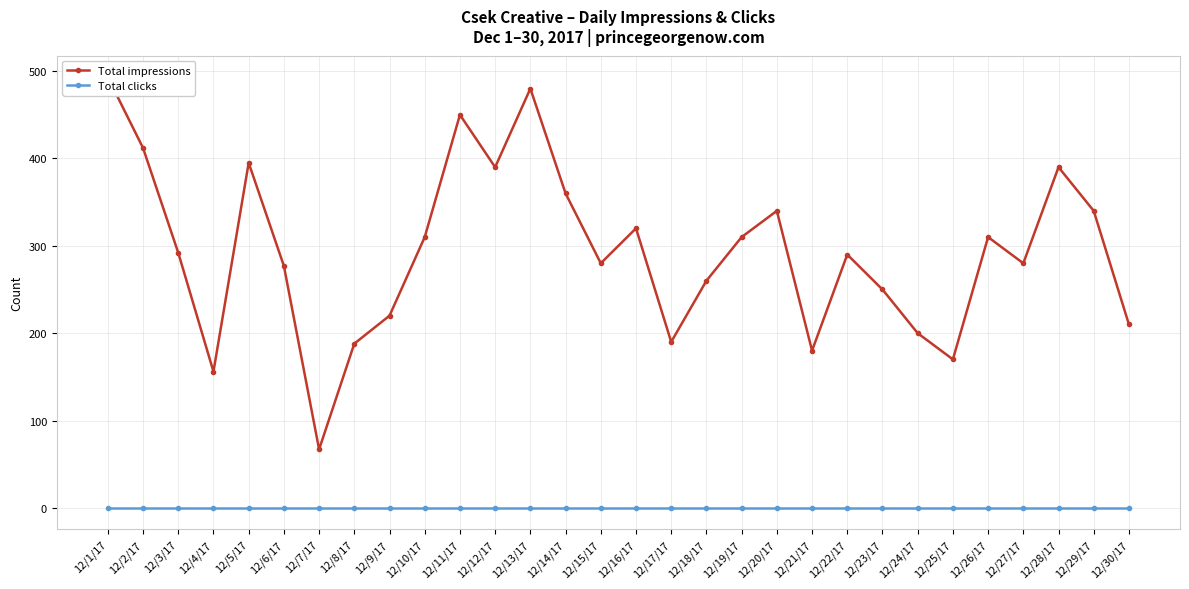

How many data points does each series have?

30